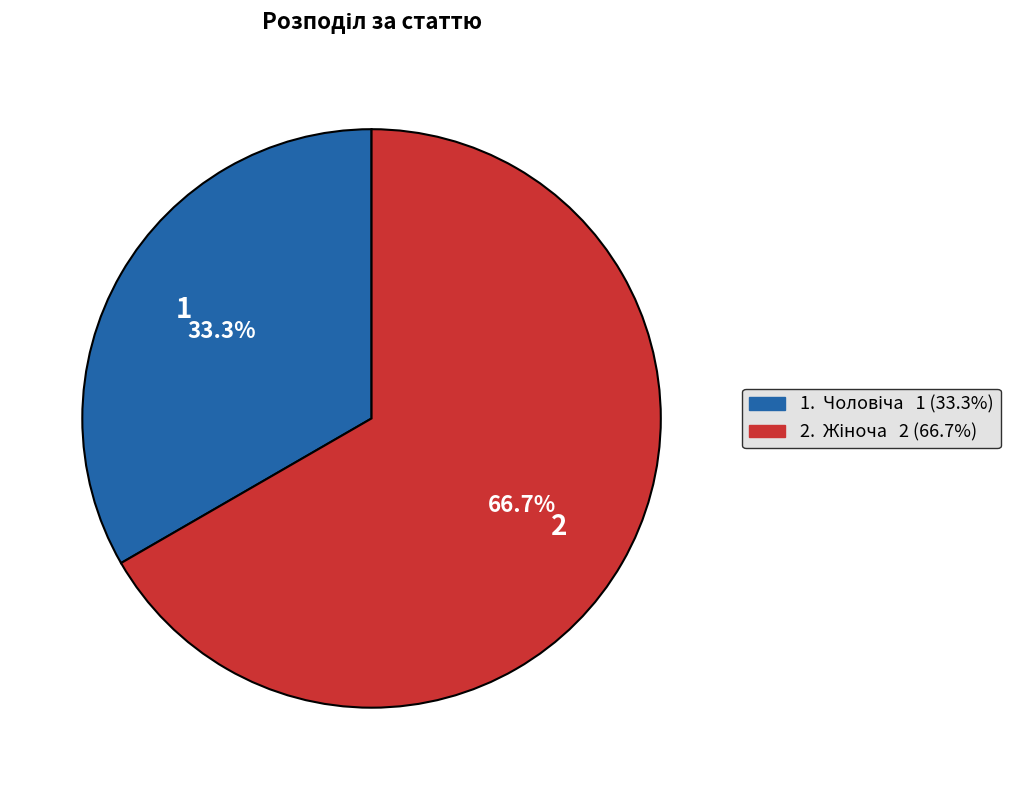

How many slices are in this pie chart?

2